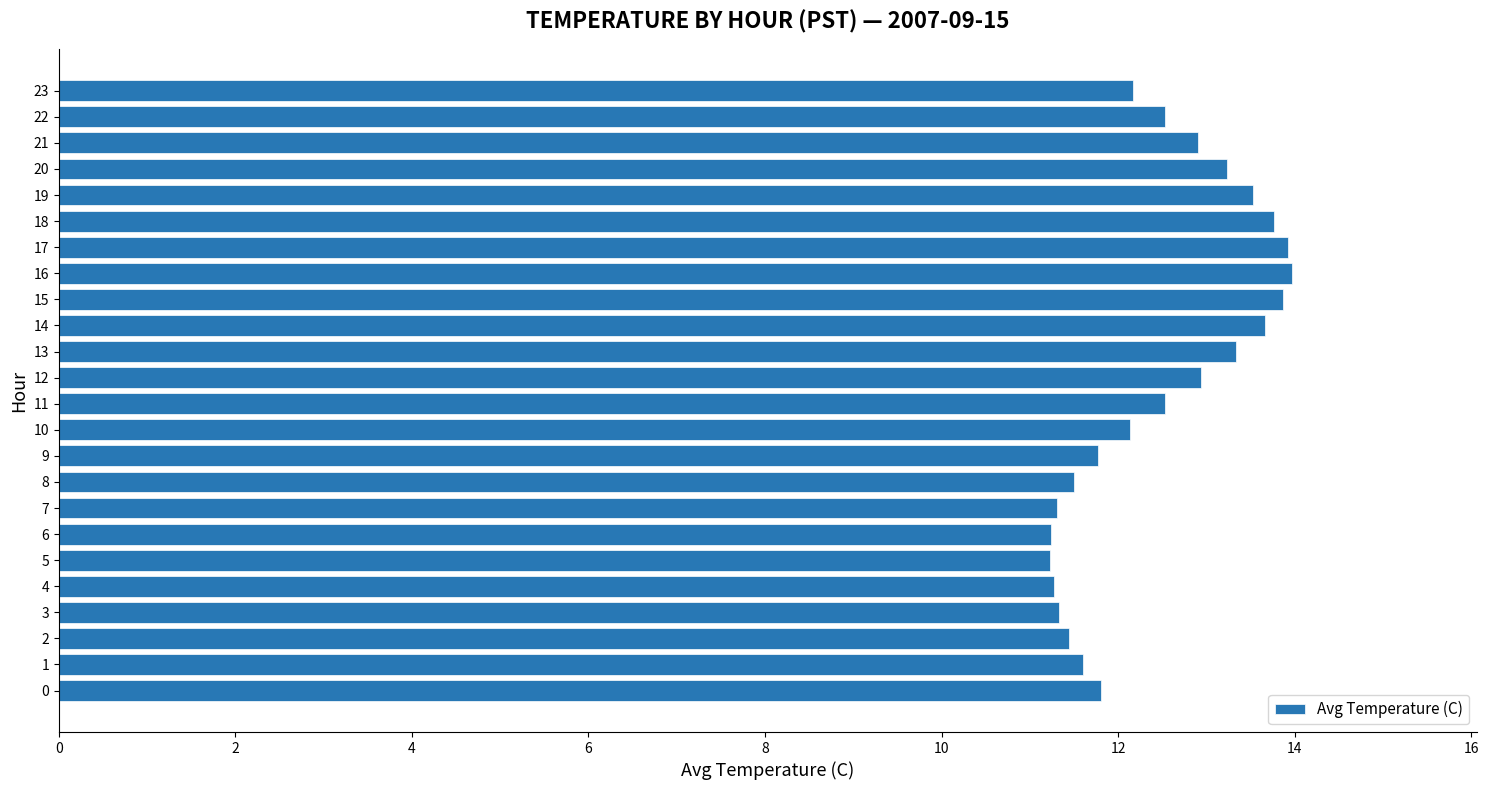

What is the greatest value displayed?

14.0